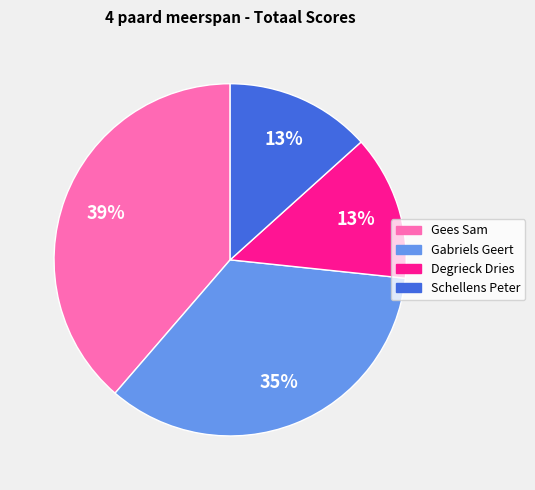

To the nearest percent, what is the average slice percentage?

25%